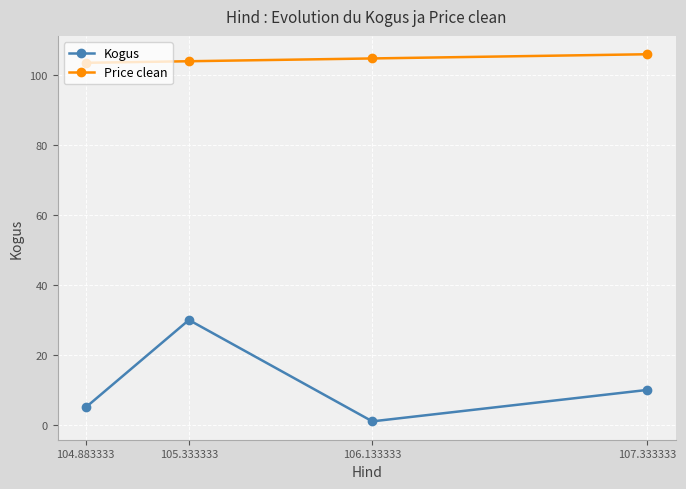

True or false: Kogus and Price clean intersect in this chart.

False